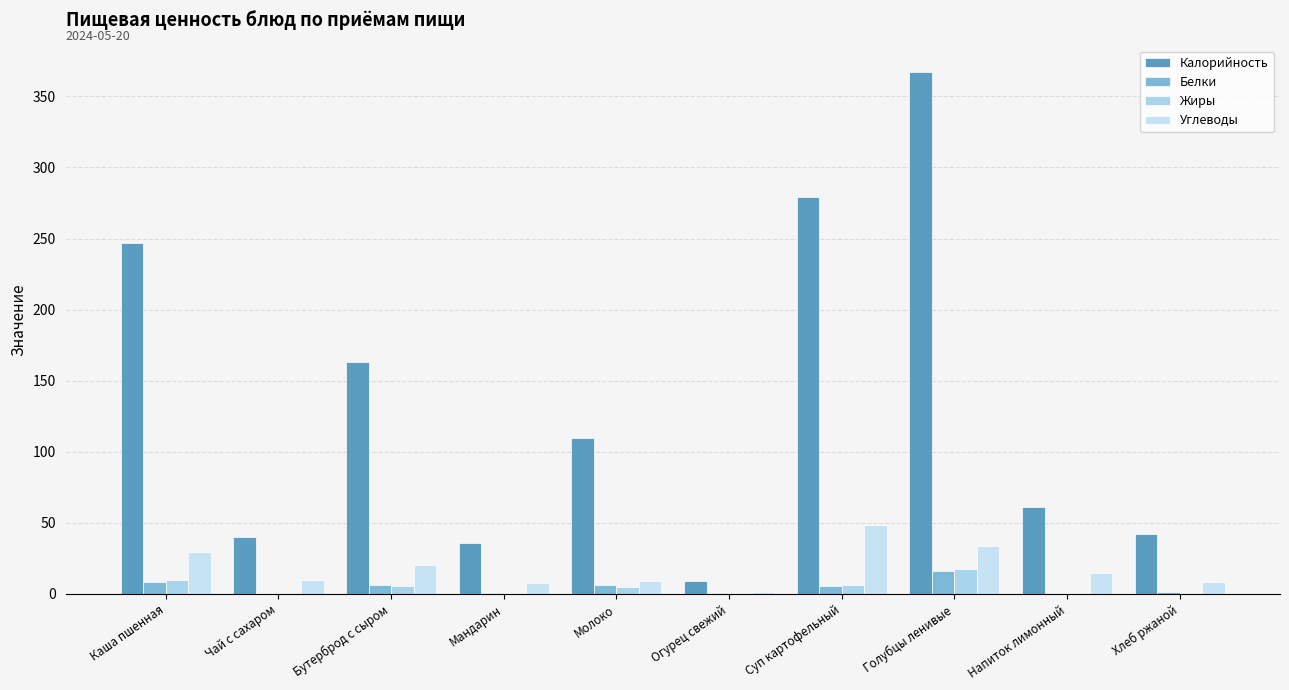

Reading left to right, transcribe all the data shown in this chart.

Калорийность: Каша пшенная=246.6	Чай с сахаром=40.2	Бутерброд с сыром=163.2	Мандарин=35.9	Молоко=109.6	Огурец свежий=9.1	Суп картофельный=279.1	Голубцы ленивые=367.4	Напиток лимонный=61.5	Хлеб ржаной=42.0
Белки: Каша пшенная=8.2	Чай с сахаром=0.0	Бутерброд с сыром=6.5	Мандарин=0.8	Молоко=6.0	Огурец свежий=0.5	Суп картофельный=5.3	Голубцы ленивые=16.1	Напиток лимонный=0.1	Хлеб ржаной=1.3
Жиры: Каша пшенная=9.9	Чай с сахаром=0.0	Бутерброд с сыром=5.6	Мандарин=0.2	Молоко=5.0	Огурец свежий=0.1	Суп картофельный=6.2	Голубцы ленивые=17.6	Напиток лимонный=0.0	Хлеб ржаной=0.2
Углеводы: Каша пшенная=29.5	Чай с сахаром=9.8	Бутерброд с сыром=20.6	Мандарин=7.5	Молоко=9.4	Огурец свежий=1.5	Суп картофельный=48.7	Голубцы ленивые=33.6	Напиток лимонный=14.9	Хлеб ржаной=8.5